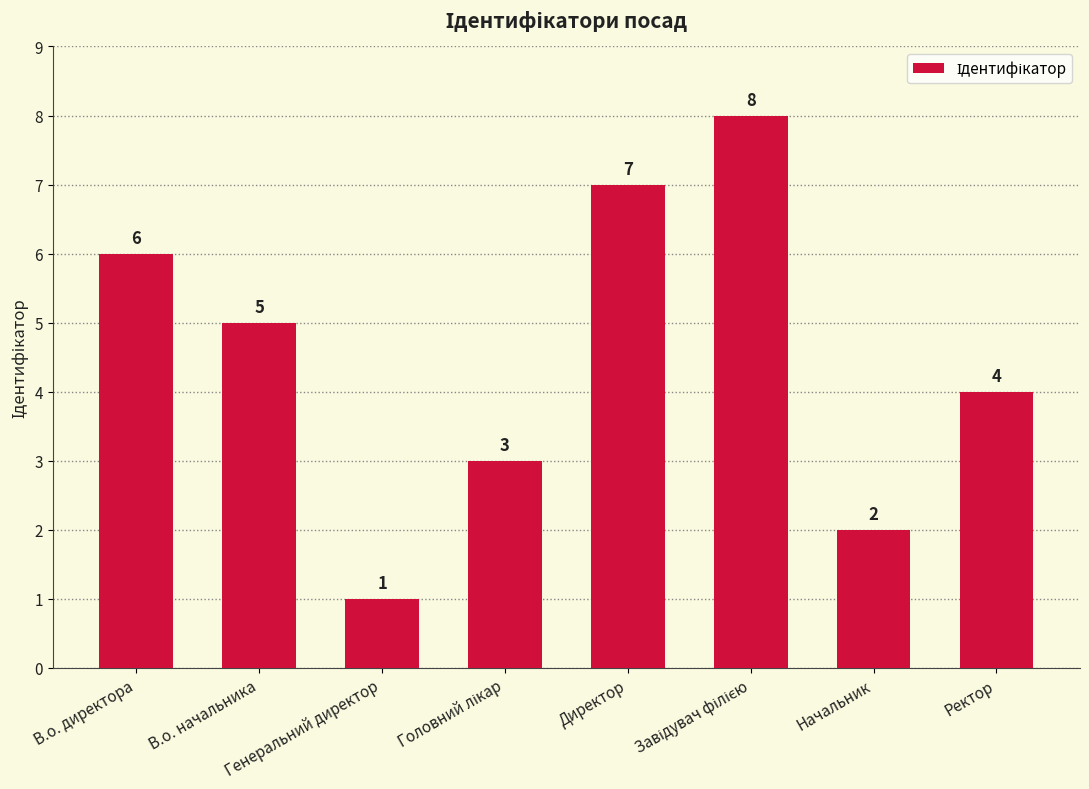

What is the difference between the second highest and minimum values?

6